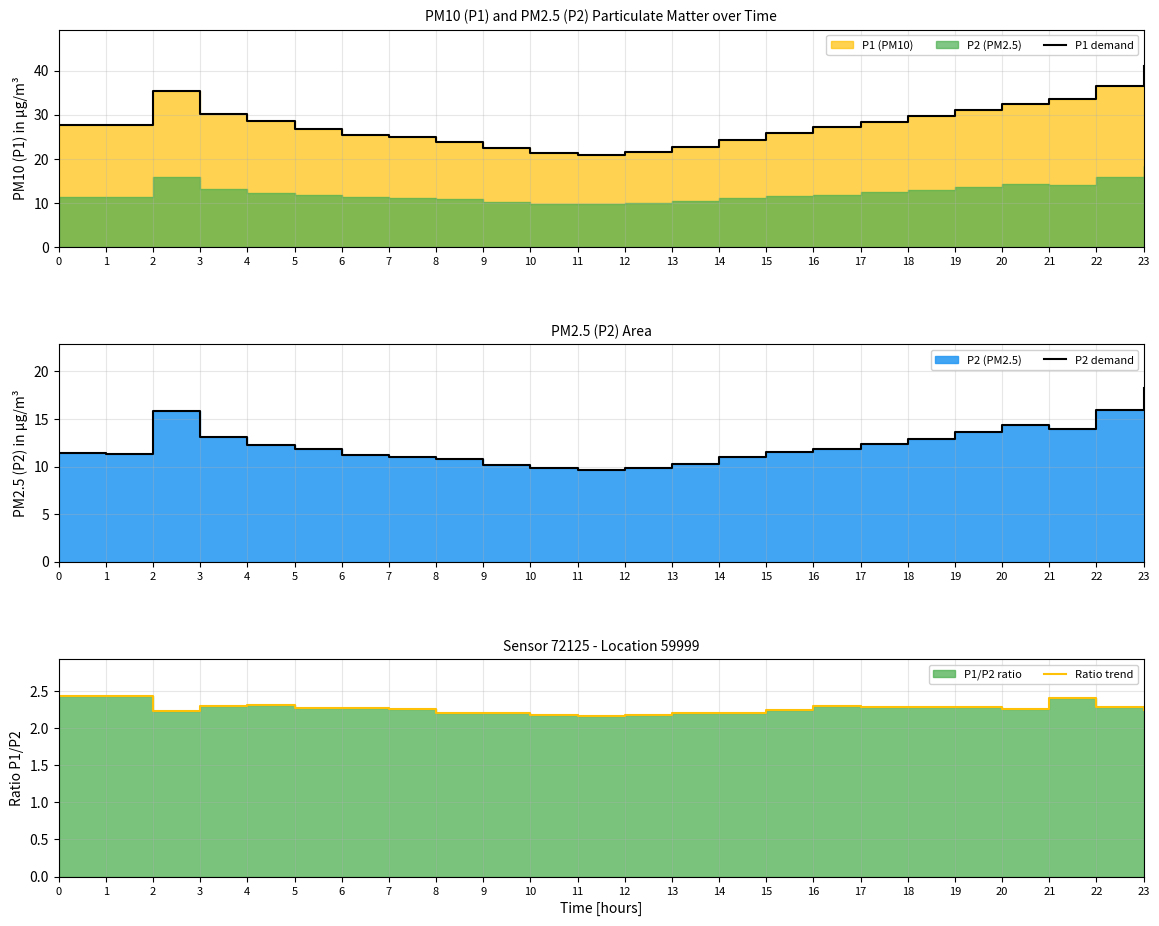

What is the value of the P1 demand point at the 12th from the left?

20.8